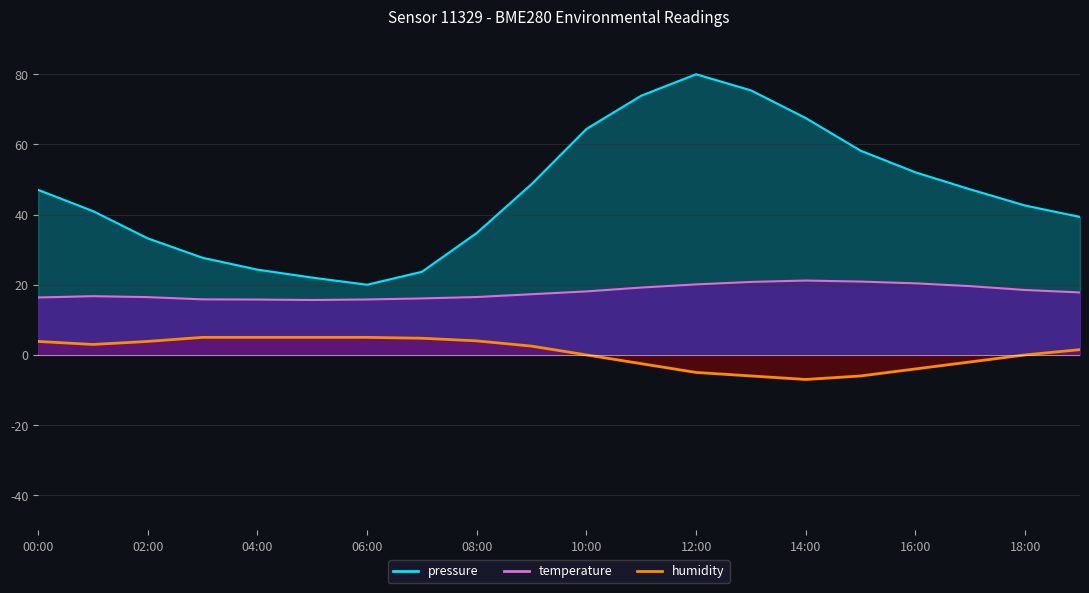

Is it true that humidity equals 1.2 at 09:00?

False